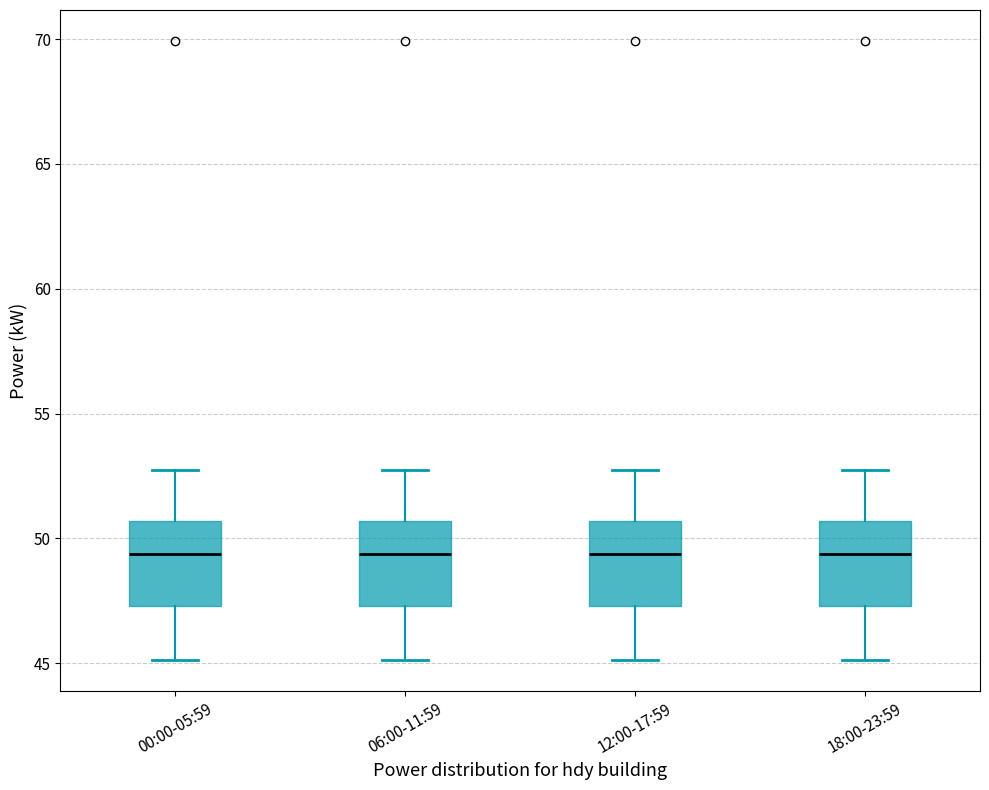

Reading left to right, read every box against the y-axis: the position of its median line, the range the box covers, and the ends of its whiskers. The values are not printed on the chart, so give them approximately, as read against the axis.

00:00-05:59: median 49.5, box 47.5 to 50.5, whiskers 45.0 to 52.5
06:00-11:59: median 49.5, box 47.5 to 50.5, whiskers 45.0 to 52.5
12:00-17:59: median 49.5, box 47.5 to 50.5, whiskers 45.0 to 52.5
18:00-23:59: median 49.5, box 47.5 to 50.5, whiskers 45.0 to 52.5